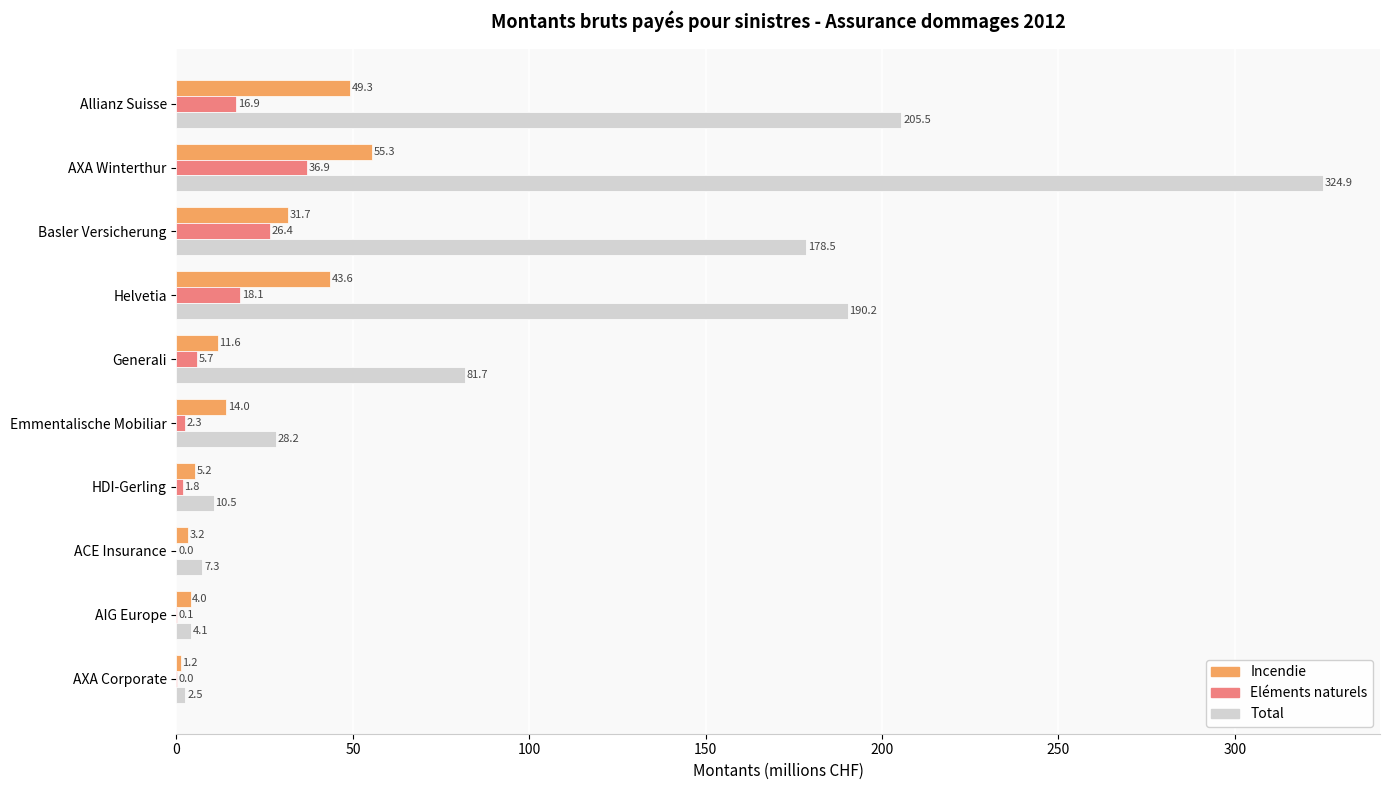

Count the number of categories in the chart.

10